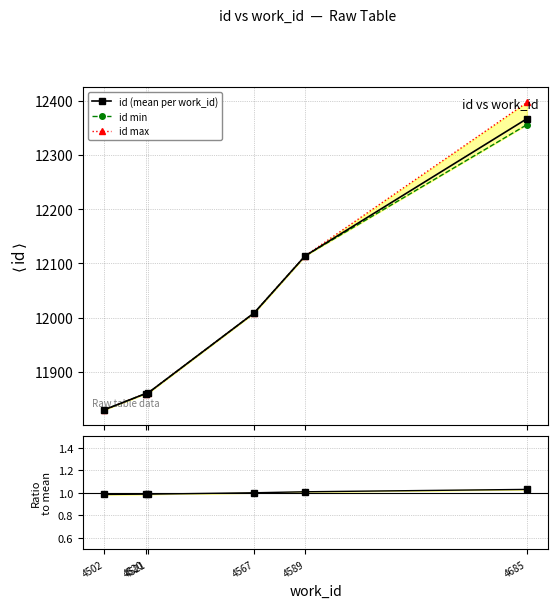

Is it true that id (mean per work_id) equals 12367.0 at 4685?

True